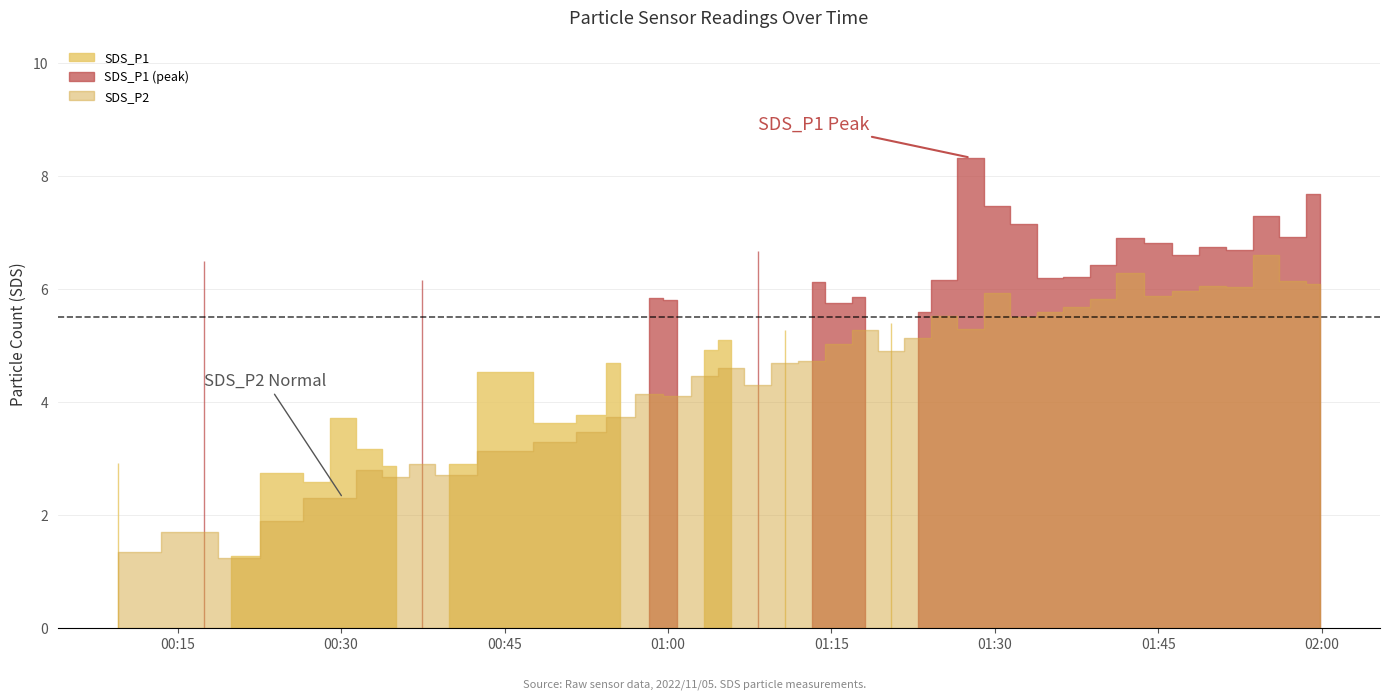

What is the total value across all series at 33?

12.7